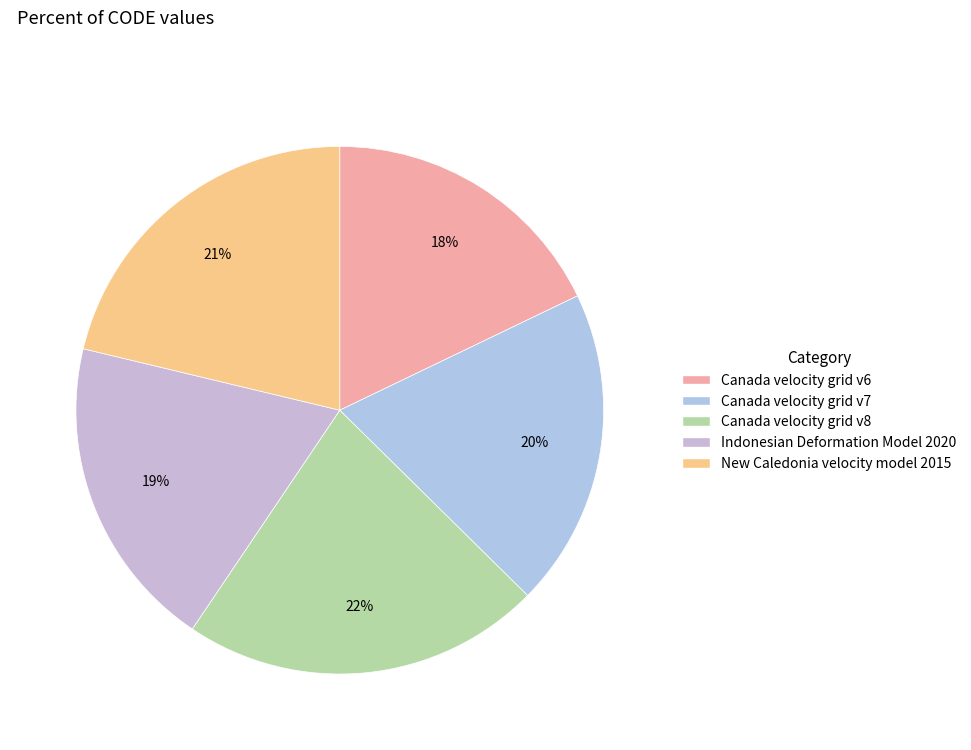

What percentage is the Canada velocity grid v7 slice, to the nearest percent?

20%